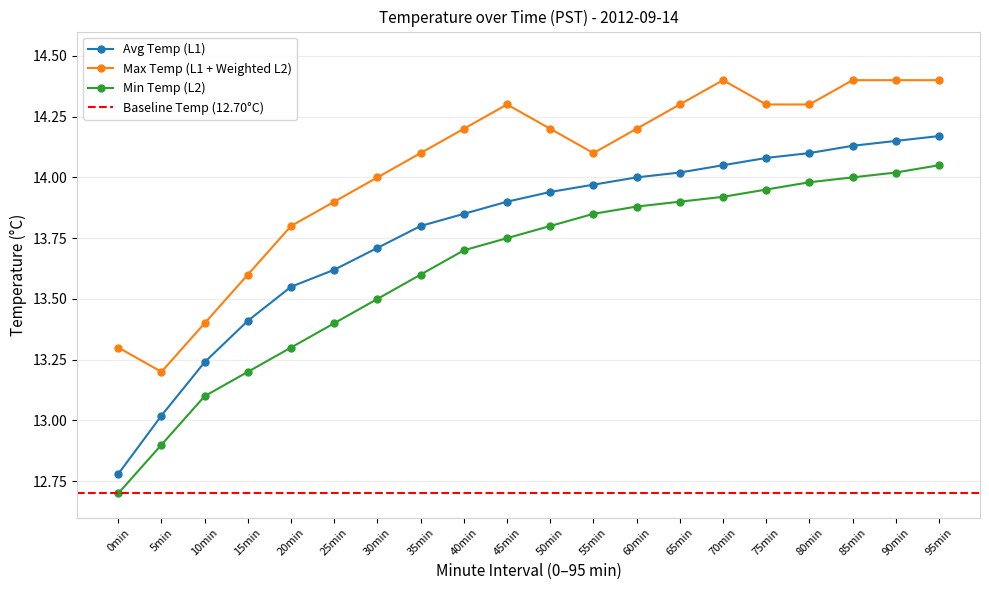

True or false: Hourly Avg Temp and Hourly Max Temp cross at least once.

False